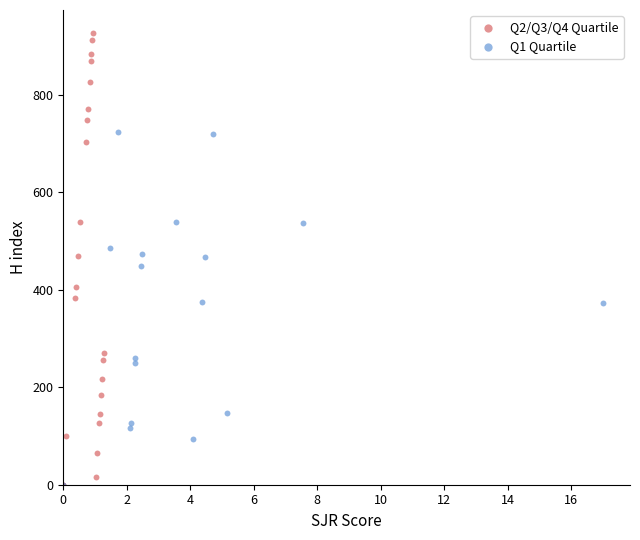

Which series has the largest Y range (max minus min)?

Q2/Q3/Q4 Quartile